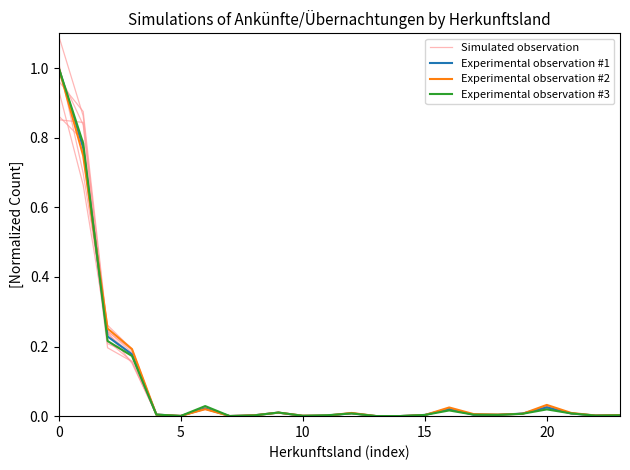

At which category does Simulated observation reach its first local peak?

6